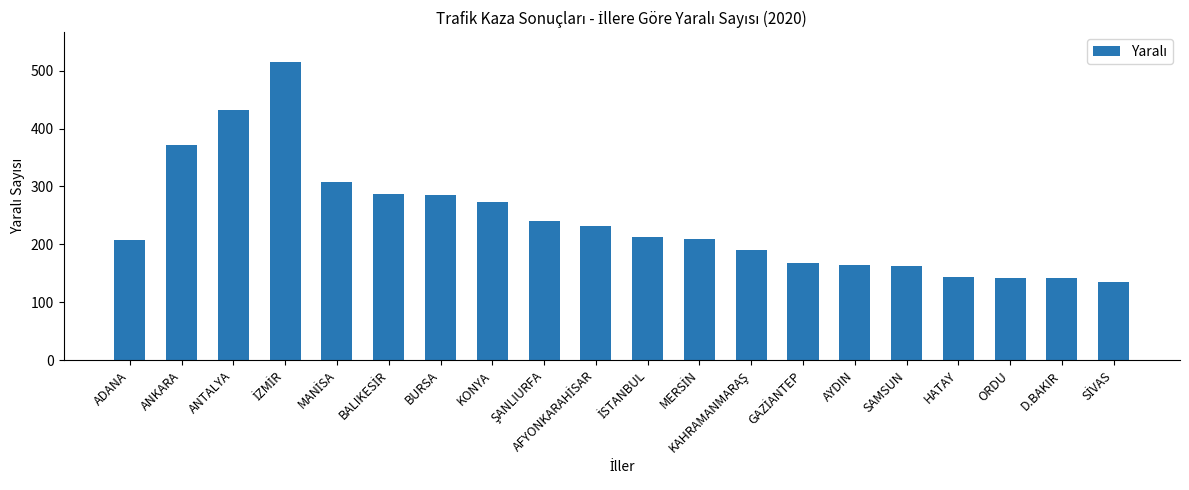

What is the value of the 7th bar from the left?

285